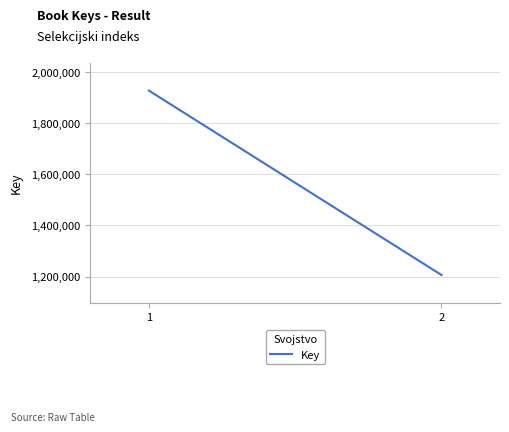

What is the value of the 1st point from the left?

1926682